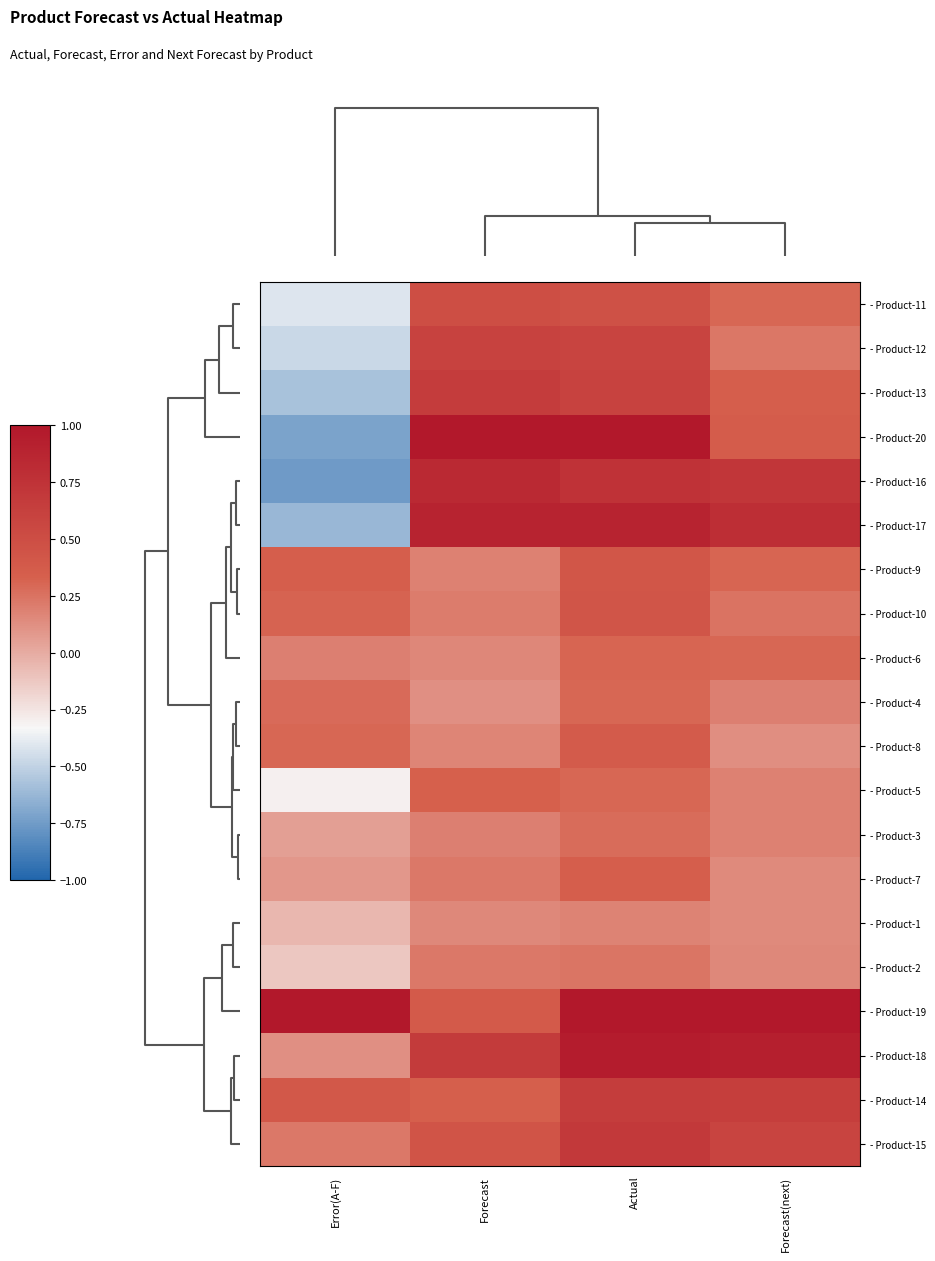

Reading left to right, extract all data points from this chart.

- Product-11: Error(A-F)=-0.4	Forecast=0.5	Actual=0.5	Forecast(next)=0.3
- Product-12: Error(A-F)=-0.5	Forecast=0.6	Actual=0.6	Forecast(next)=0.2
- Product-13: Error(A-F)=-0.6	Forecast=0.7	Actual=0.6	Forecast(next)=0.3
- Product-20: Error(A-F)=-0.7	Forecast=1.0	Actual=1.0	Forecast(next)=0.4
- Product-16: Error(A-F)=-0.8	Forecast=0.8	Actual=0.8	Forecast(next)=0.7
- Product-17: Error(A-F)=-0.6	Forecast=0.9	Actual=0.9	Forecast(next)=0.8
- Product-9: Error(A-F)=0.3	Forecast=0.2	Actual=0.4	Forecast(next)=0.3
- Product-10: Error(A-F)=0.3	Forecast=0.2	Actual=0.4	Forecast(next)=0.2
- Product-6: Error(A-F)=0.2	Forecast=0.2	Actual=0.3	Forecast(next)=0.3
- Product-4: Error(A-F)=0.3	Forecast=0.1	Actual=0.3	Forecast(next)=0.2
- Product-8: Error(A-F)=0.3	Forecast=0.2	Actual=0.4	Forecast(next)=0.1
- Product-5: Error(A-F)=-0.3	Forecast=0.3	Actual=0.3	Forecast(next)=0.2
- Product-3: Error(A-F)=0.1	Forecast=0.2	Actual=0.3	Forecast(next)=0.2
- Product-7: Error(A-F)=0.1	Forecast=0.2	Actual=0.3	Forecast(next)=0.1
- Product-1: Error(A-F)=-0.0	Forecast=0.1	Actual=0.2	Forecast(next)=0.1
- Product-2: Error(A-F)=-0.1	Forecast=0.2	Actual=0.2	Forecast(next)=0.2
- Product-19: Error(A-F)=1.0	Forecast=0.4	Actual=1.0	Forecast(next)=1.0
- Product-18: Error(A-F)=0.1	Forecast=0.7	Actual=1.0	Forecast(next)=0.9
- Product-14: Error(A-F)=0.4	Forecast=0.3	Actual=0.7	Forecast(next)=0.6
- Product-15: Error(A-F)=0.2	Forecast=0.4	Actual=0.7	Forecast(next)=0.6